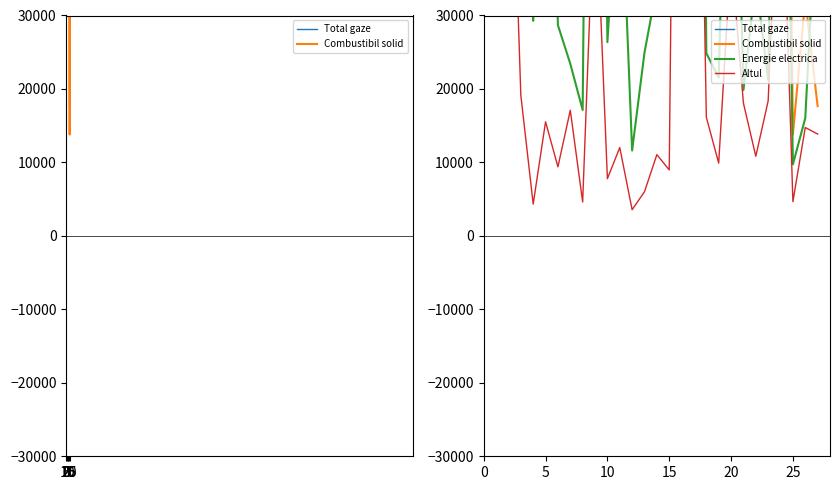

Rank the series by their average value, from highest to lowest.

Total gaze, Combustibil solid, Energie electrica, Altul